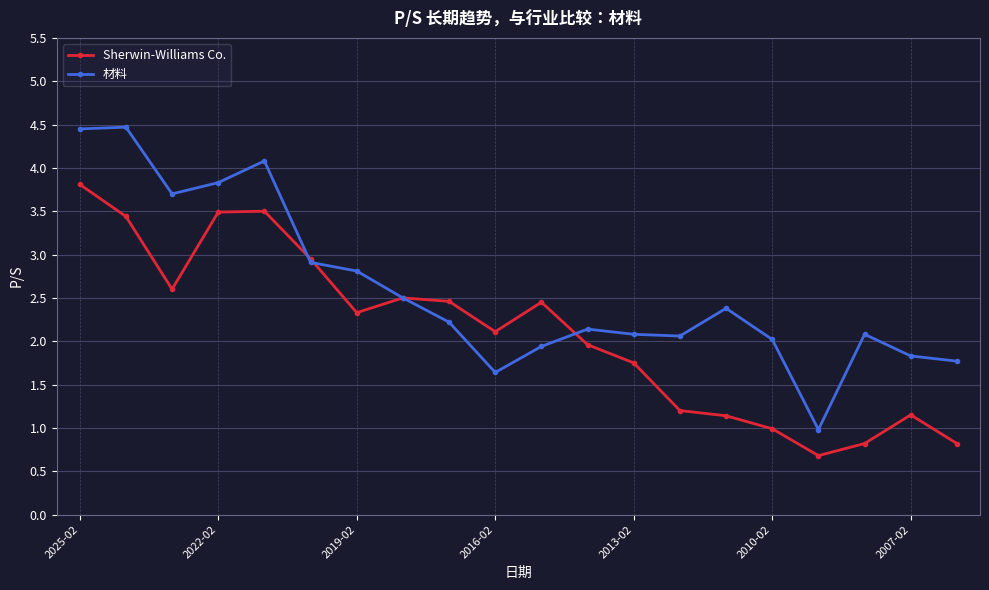

Rank the series by their average value, from highest to lowest.

材料, Sherwin-Williams Co.